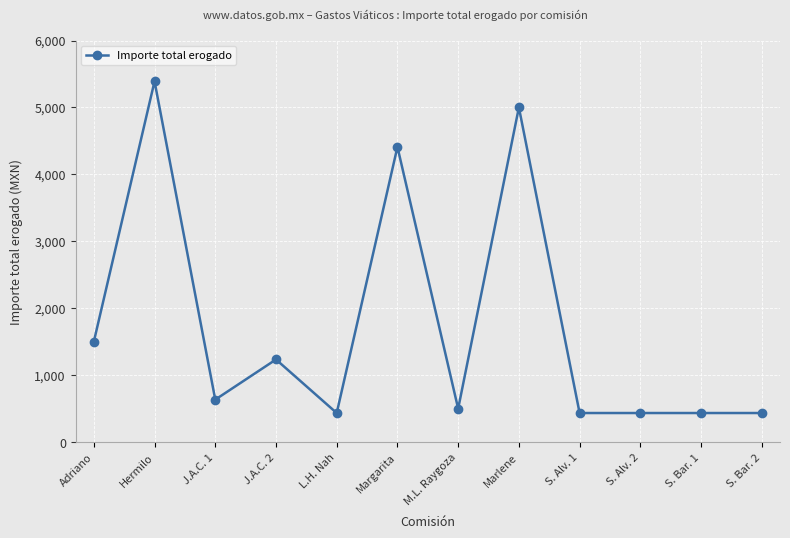

True or false: the data has more than 0 interior local peaks.

True